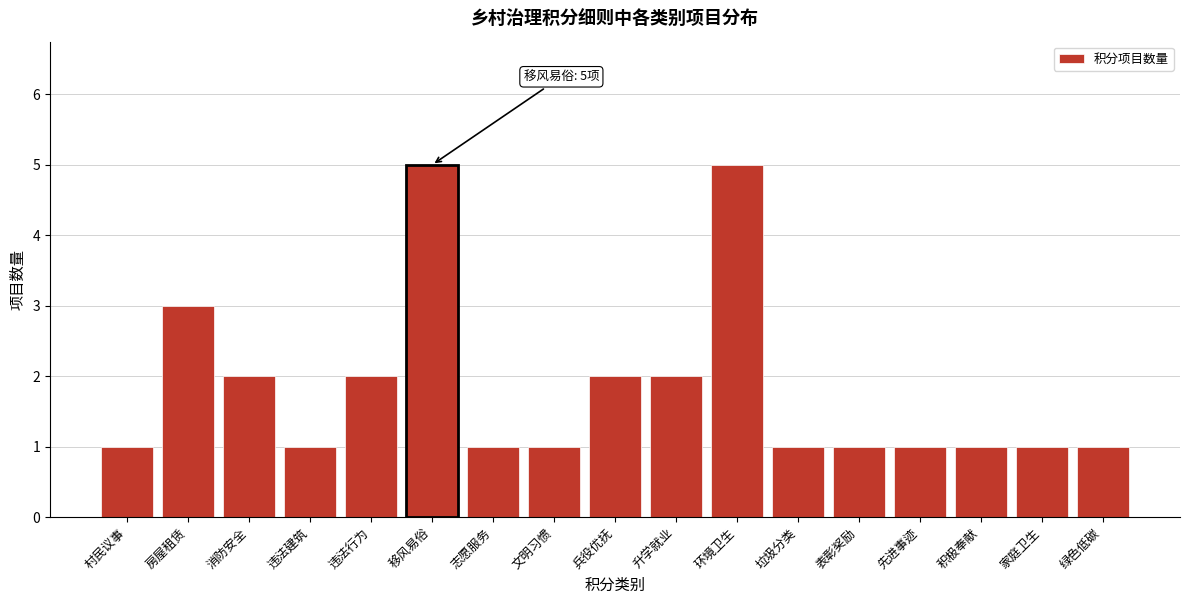

Reading right to left, list all the values displayed in this chart.

1	1	1	1	1	1	5	2	2	1	1	5	2	1	2	3	1